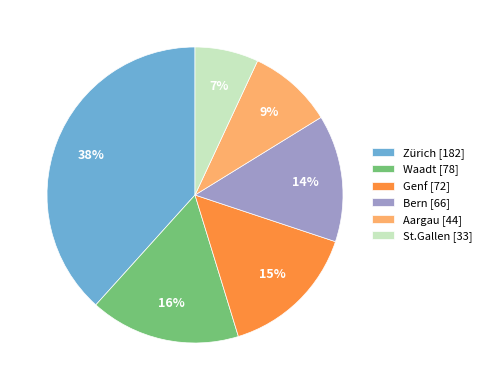

What is the ratio of the value at Zürich to the value at Genf?

2.5